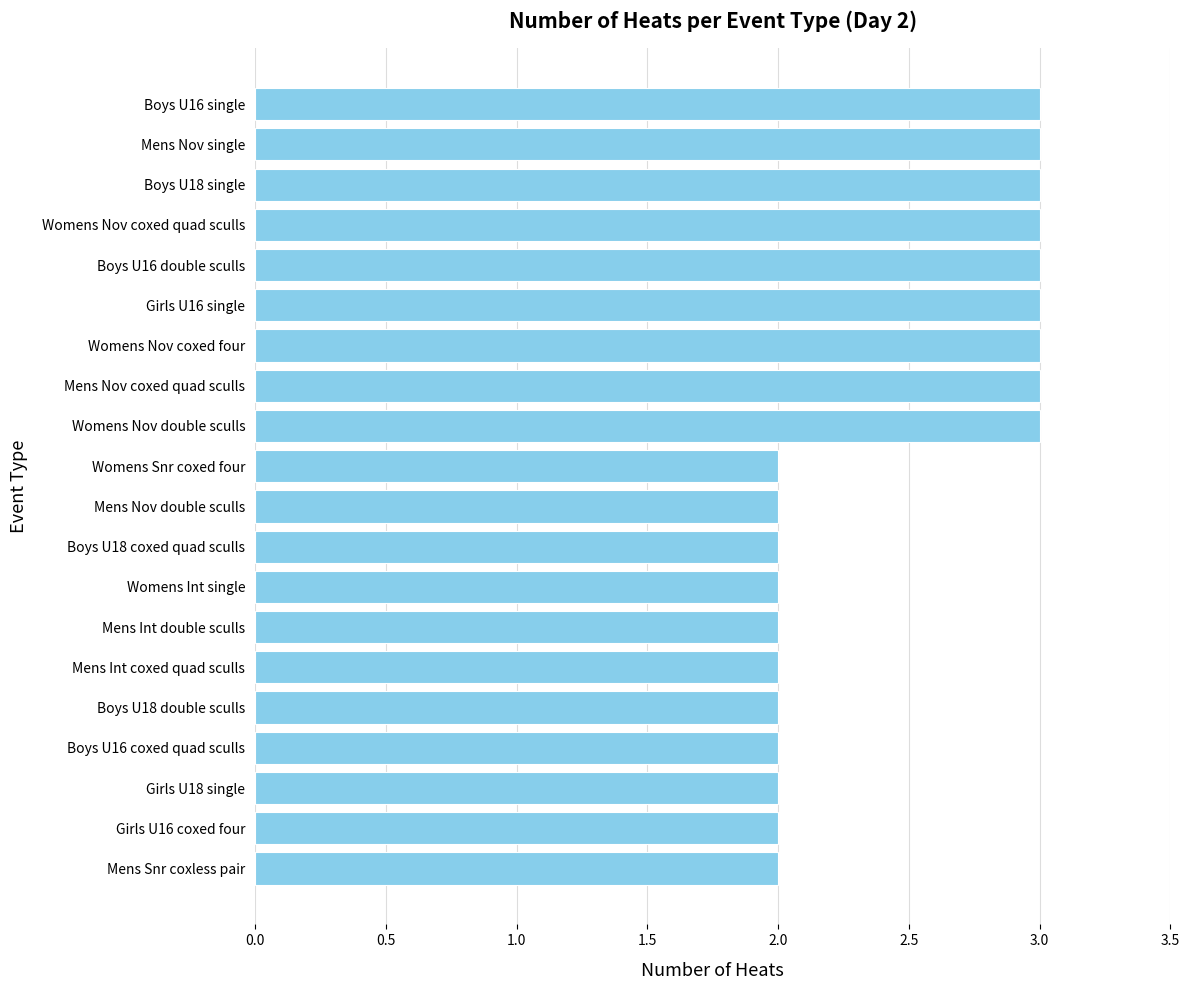

What is the difference between the second highest and minimum values?

1